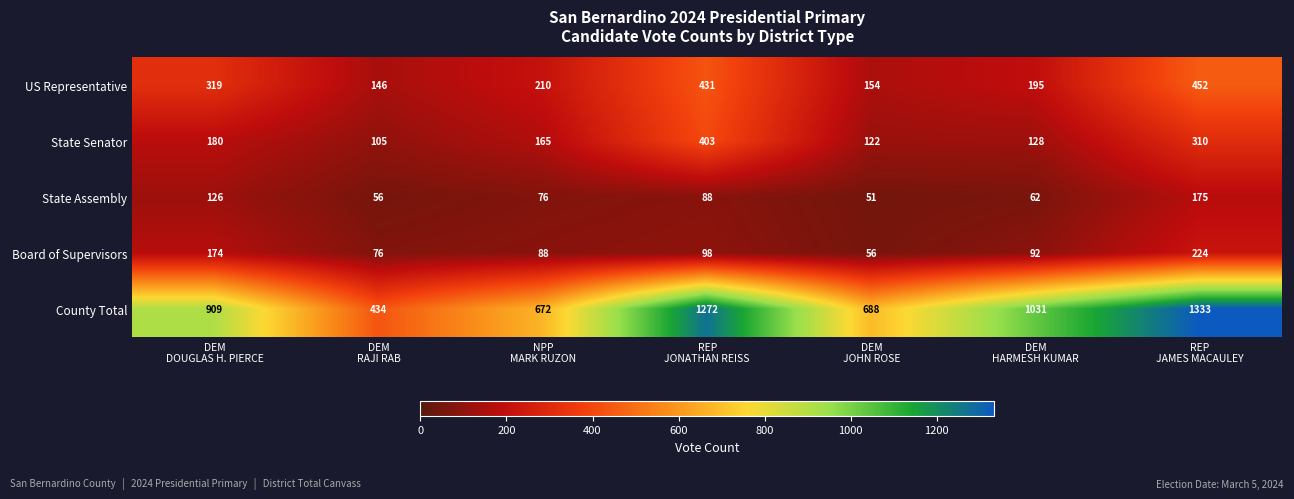

What is the minimum value shown in the chart?

51